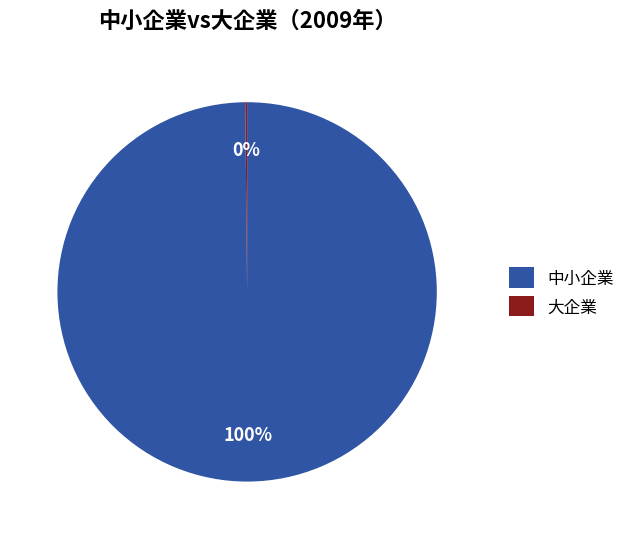

To the nearest percent, what portion does 中小企業 represent?

100%